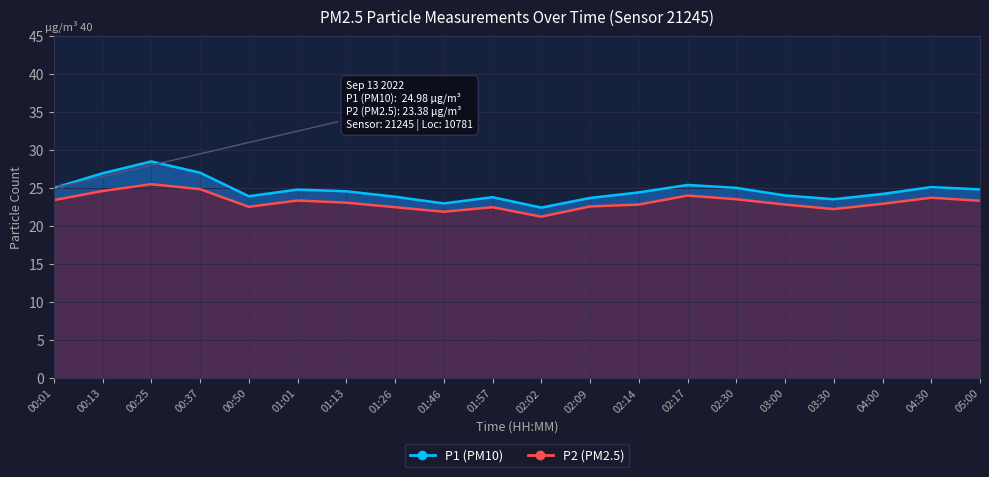

Does the chart display data point markers on the line(s)?

No